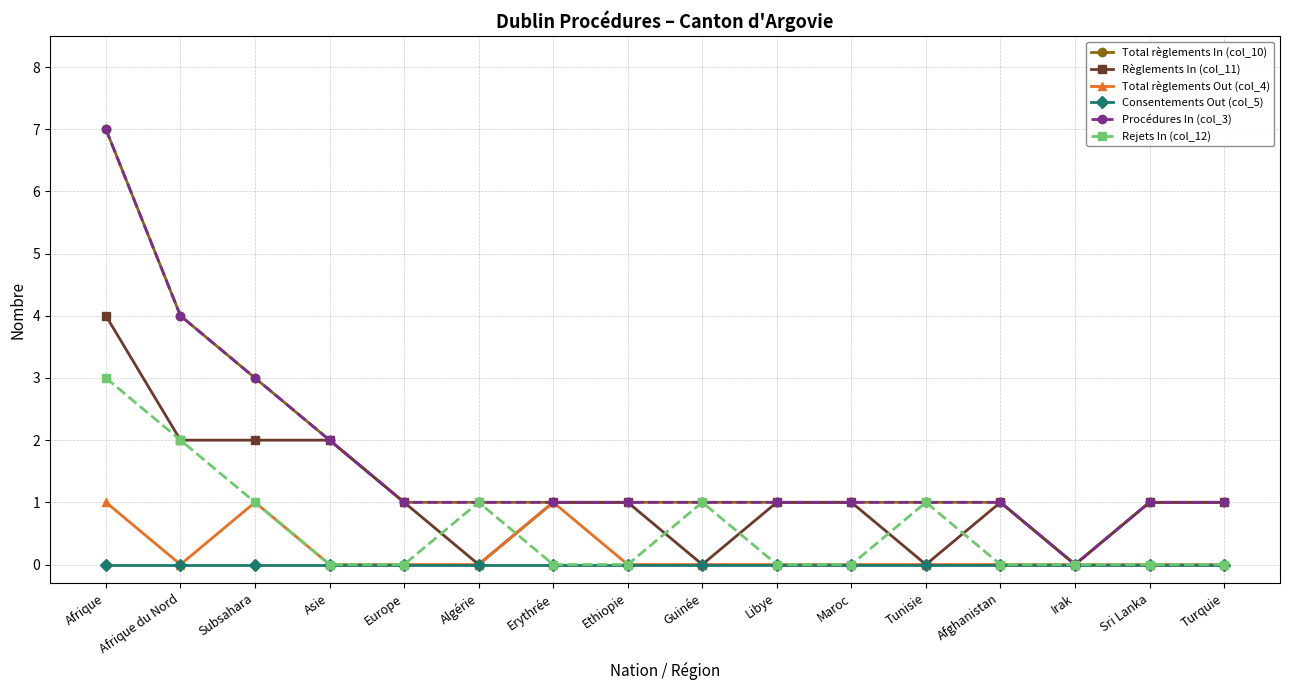

Does the chart have visible grid lines?

Yes